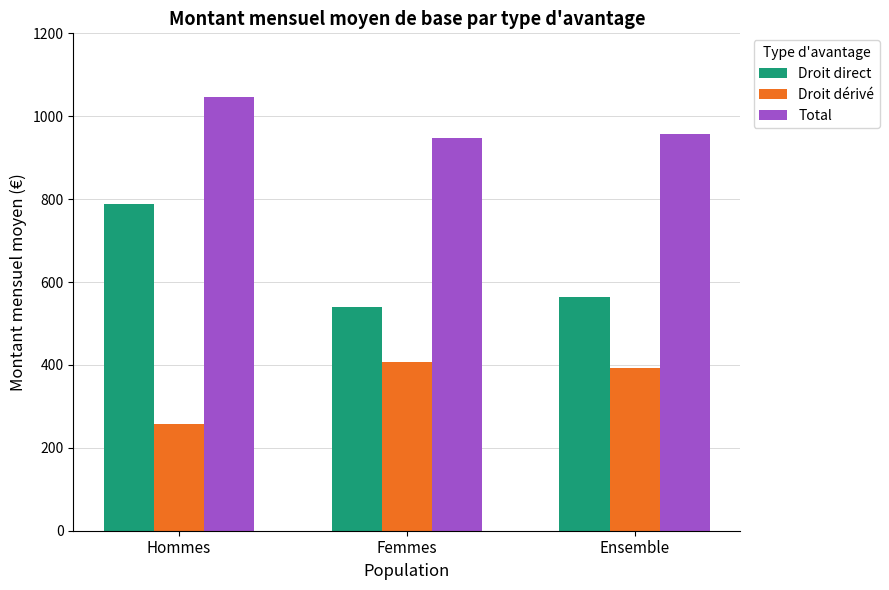

Which series has the largest total across all categories?

Total